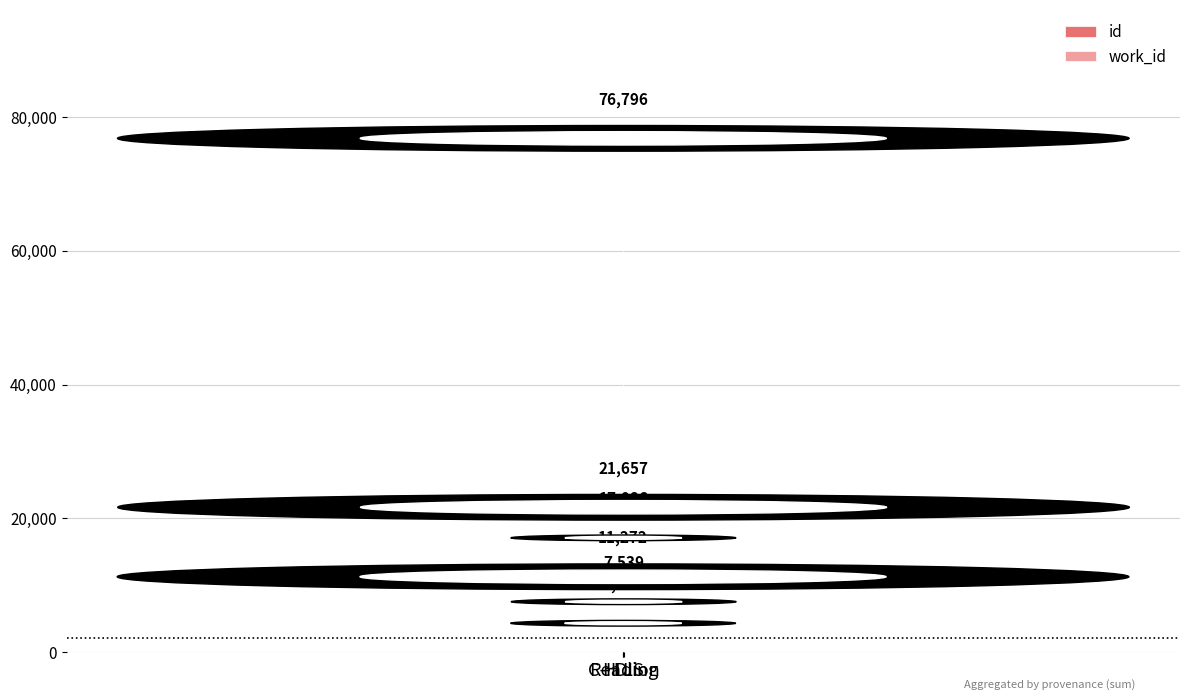

At which category is the sum across all series the highest?

Reading